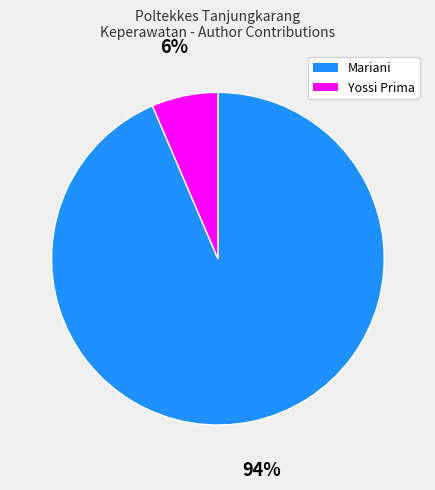

What percentage is the Mariani slice, to the nearest percent?

94%